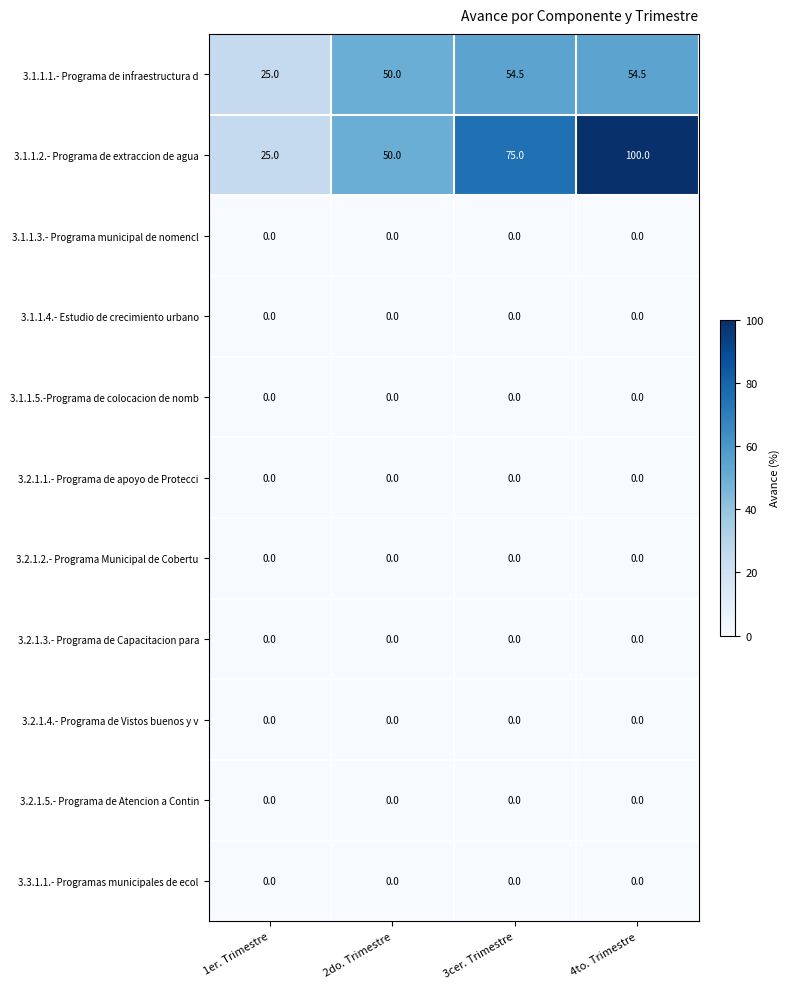

Is it true that 3.1.1.5.-Programa de colocacion de nomb equals 0.0 at 4to. Trimestre?

True